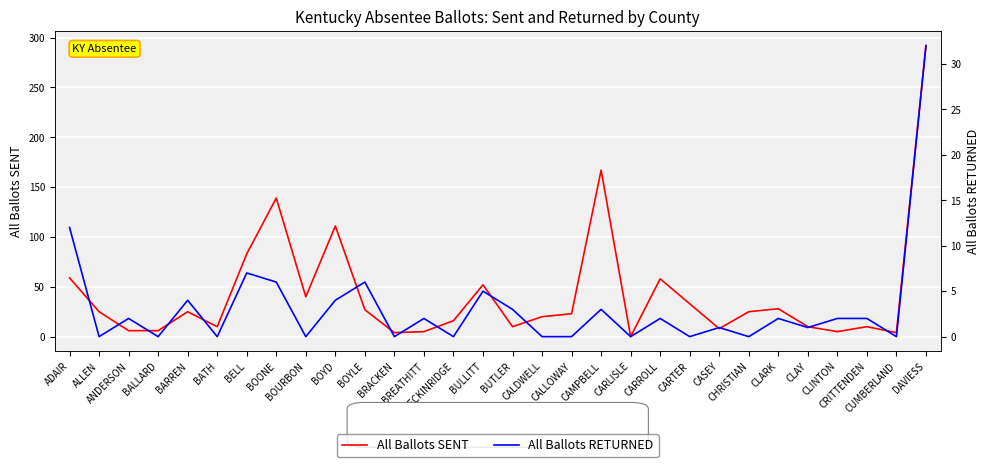

At which category does All Ballots RETURNED reach its first local peak?

ANDERSON